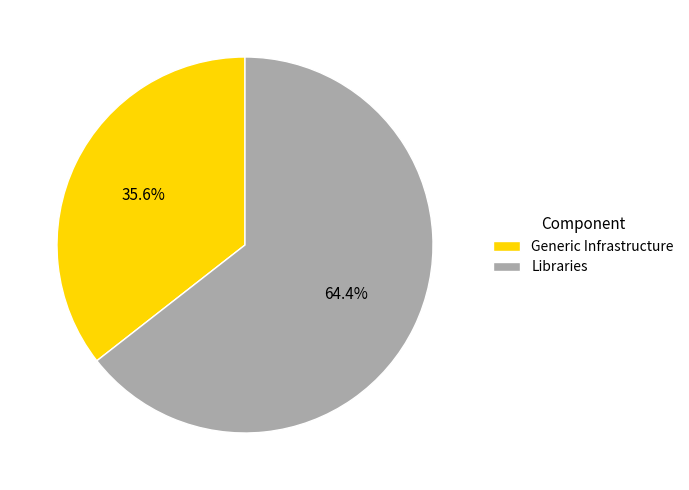

What is the smallest slice in the pie chart?

Generic Infrastructure